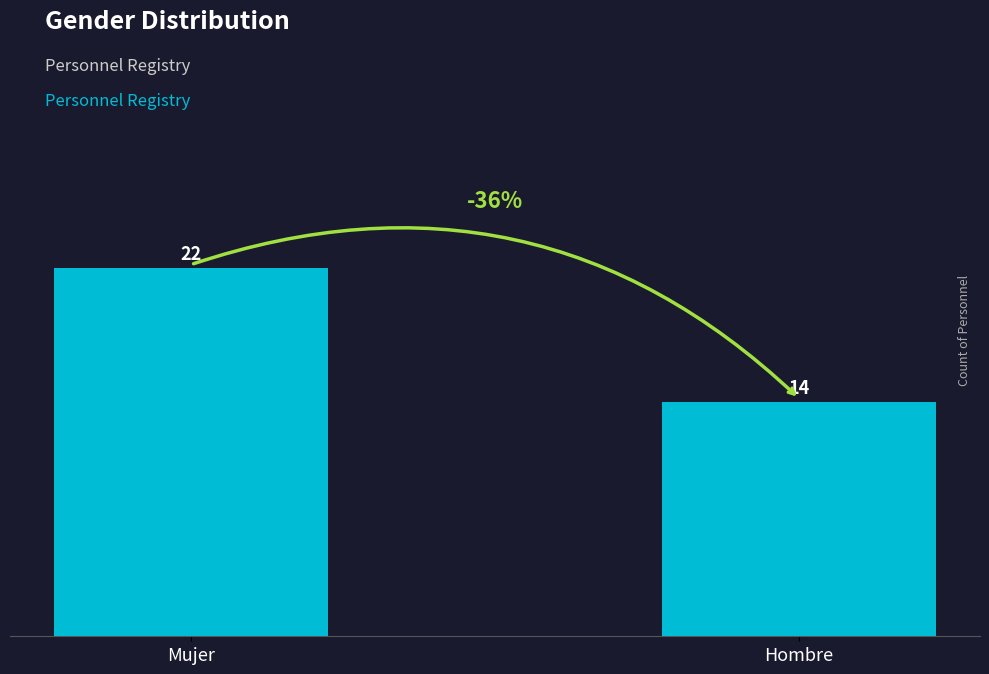

Reading left to right, list all the values displayed in this chart.

Mujer=22	Hombre=14